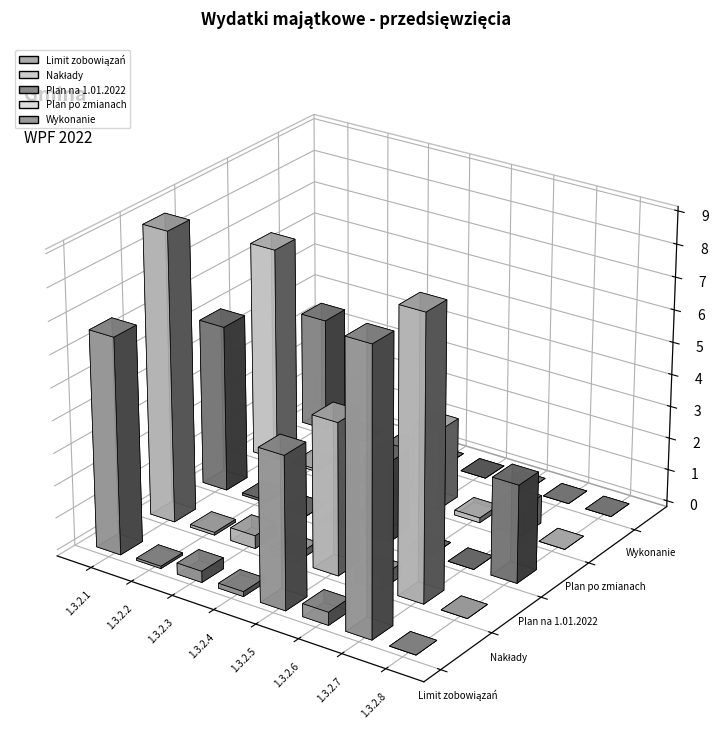

What are all the series names shown in the legend?

Limit zobowiązań, Nakłady, Plan na 1.01.2022, Plan po zmianach, Wykonanie